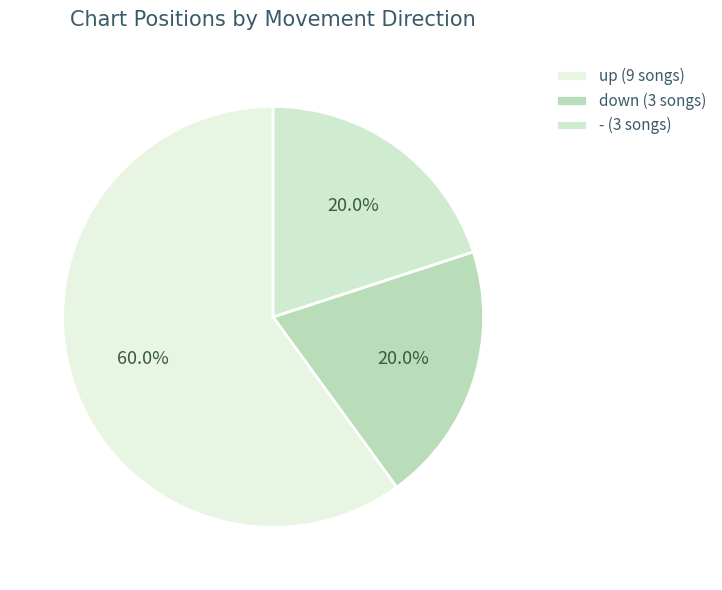

How many segments does this pie chart have?

3